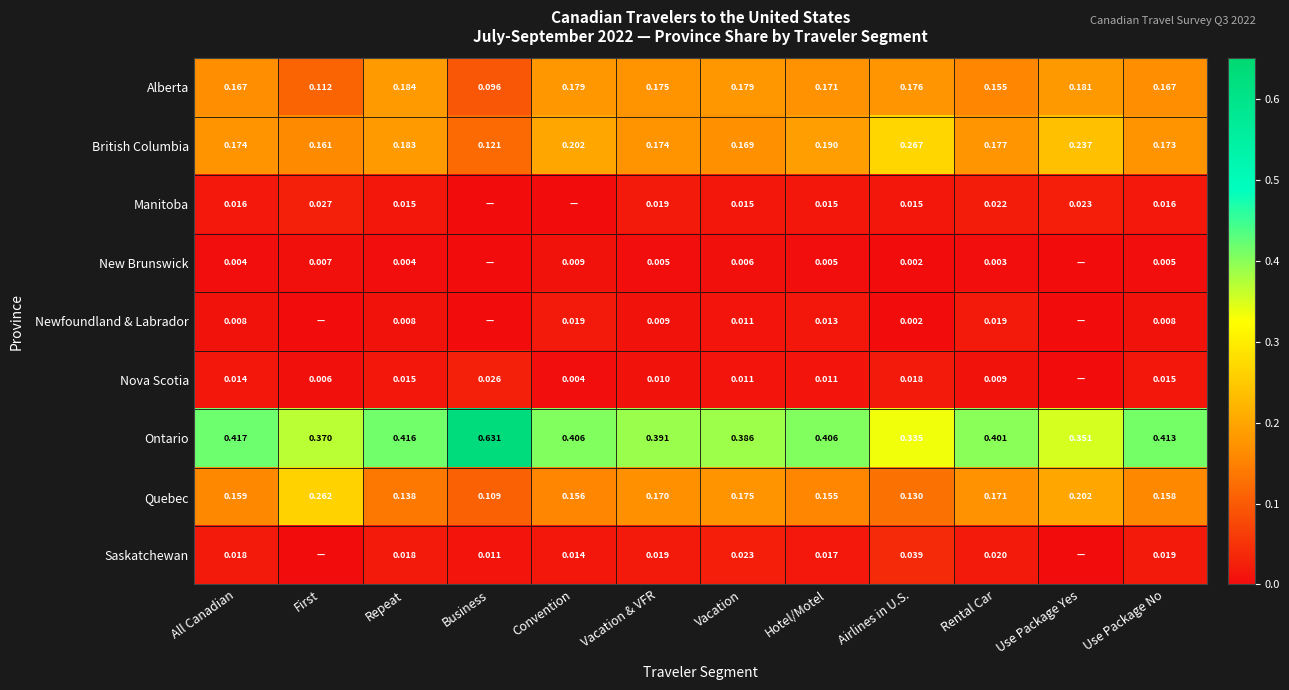

Is it true that Nova Scotia equals 0.0 at Airlines in U.S.?

True